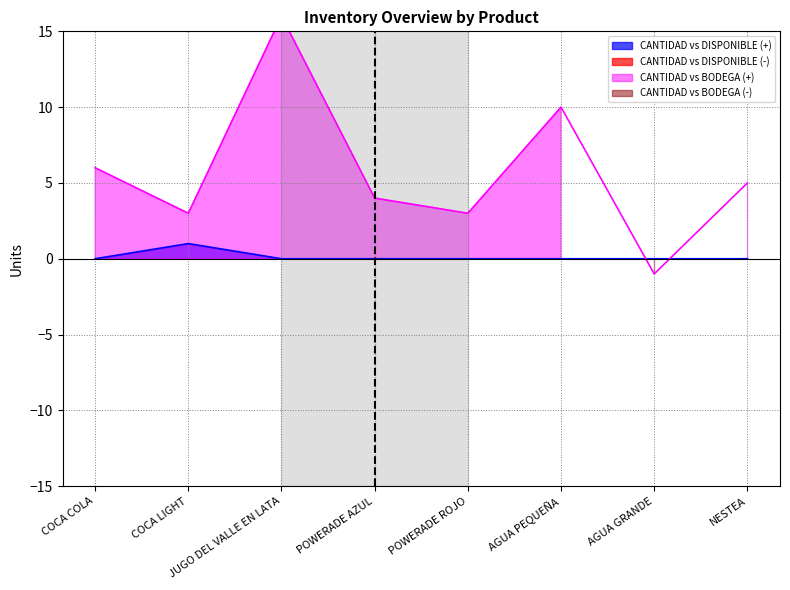

Which series changed the most between COCA COLA and JUGO DEL VALLE EN LATA?

BODEGA